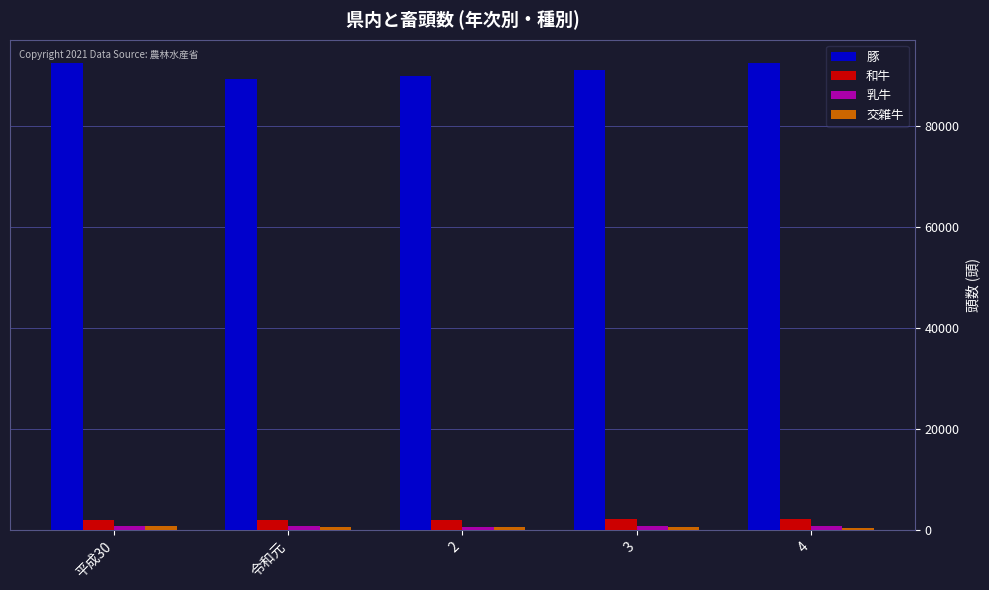

The value of 和牛 at 2 is 1970. True or false?

True